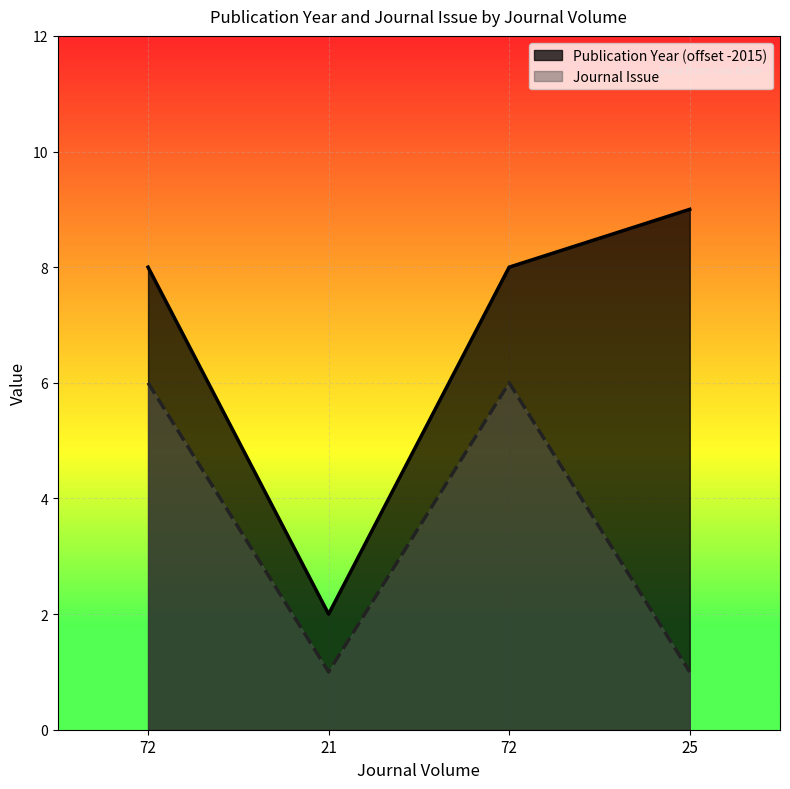

What is the value of the Publication Year point at the 4th from the left?

9